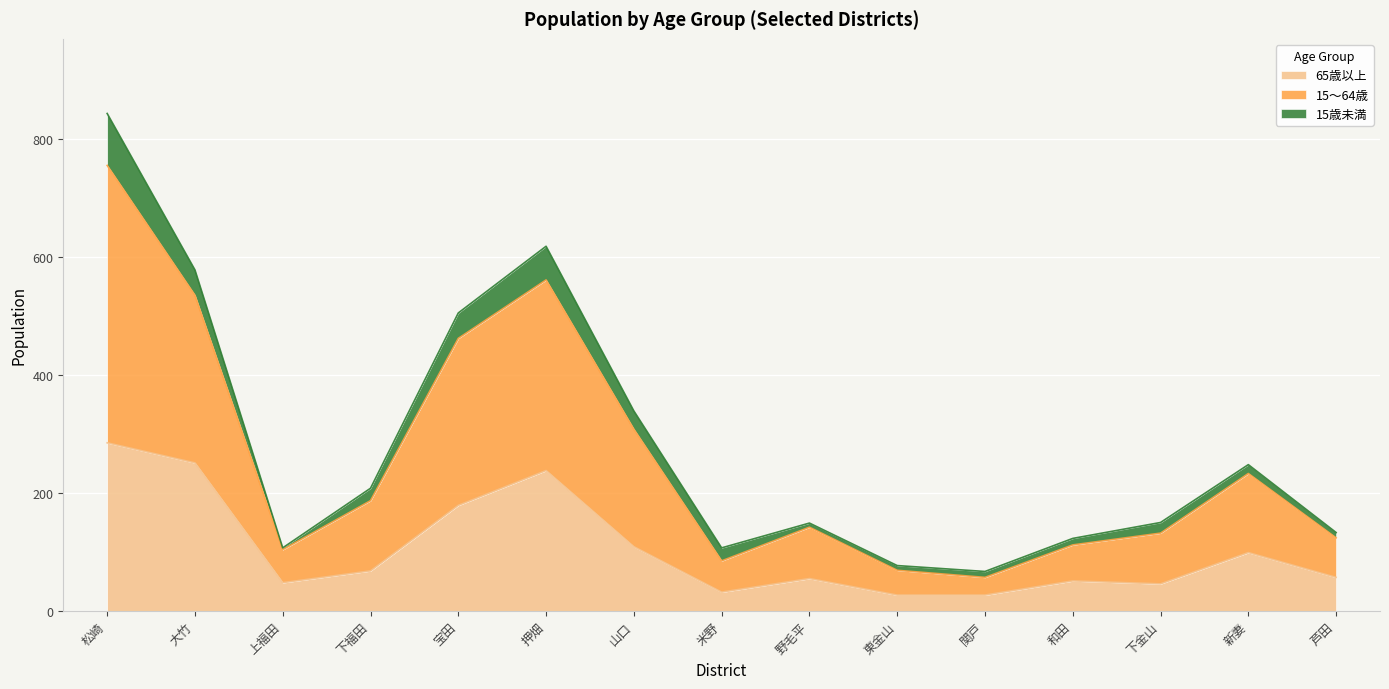

At how many categories does at least one series exceed 285?

5